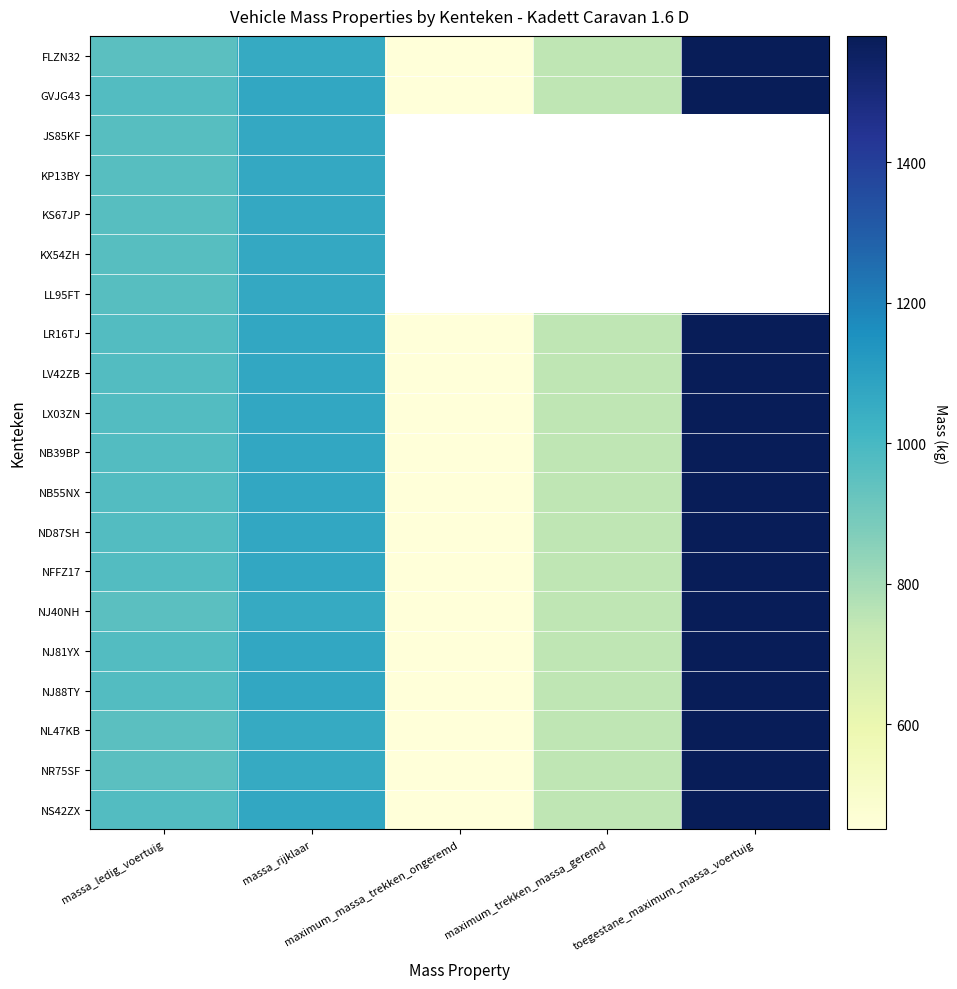

Is it true that NB55NX equals 1072.0 at massa_rijklaar?

True